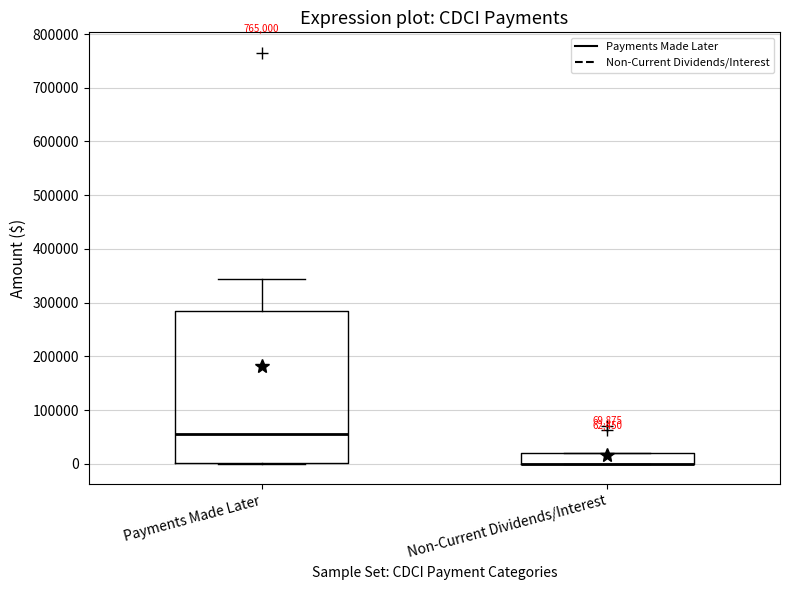

Which box is the tallest, from its lower edge to its upper edge?

Payments Made Later